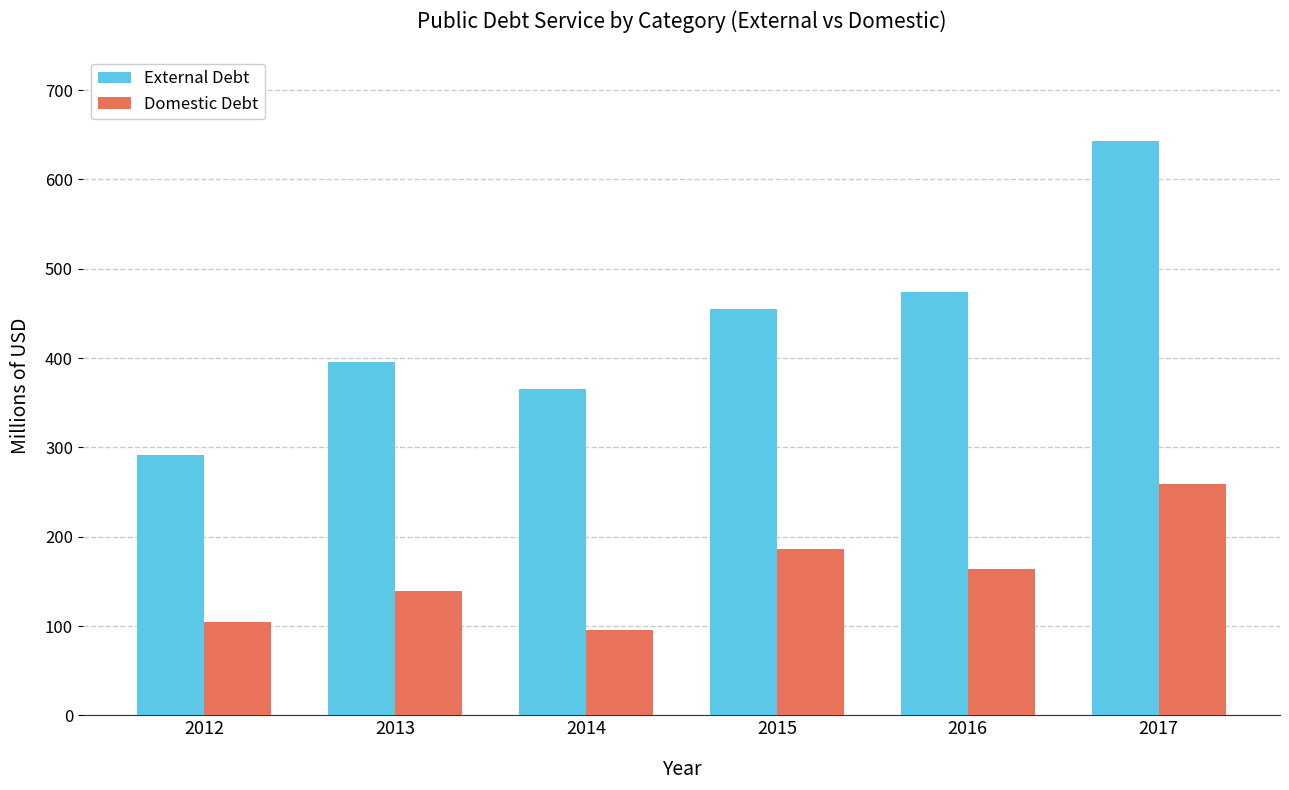

What is the maximum value shown in the chart?

642.6